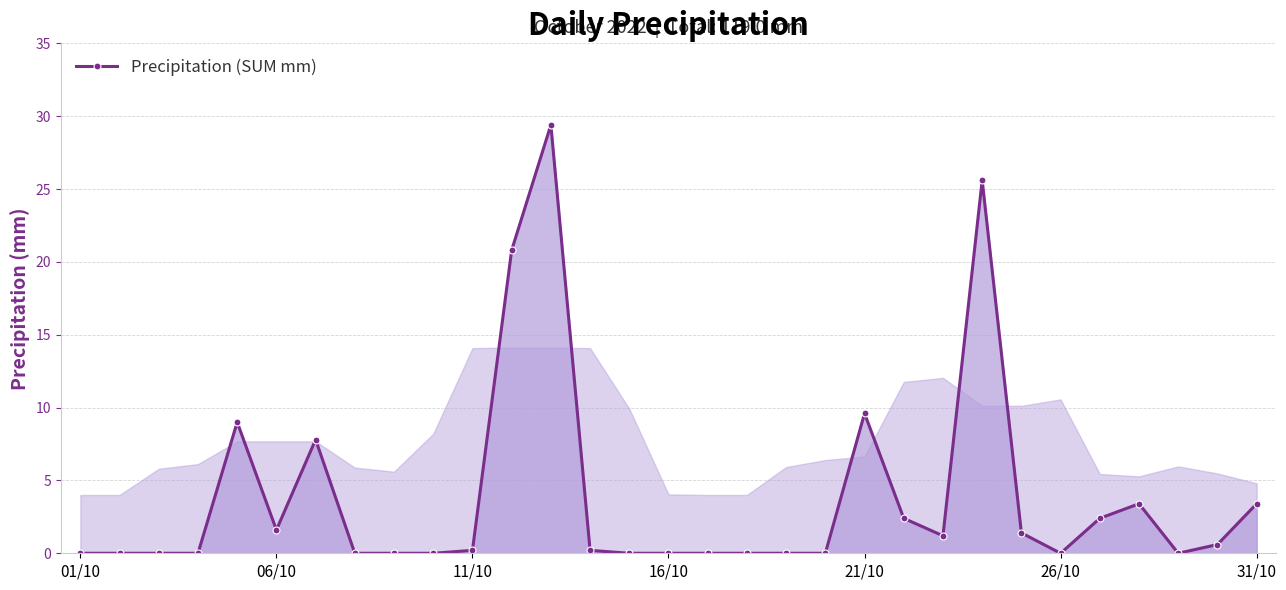

What is the value of the 25th point from the left?

1.4